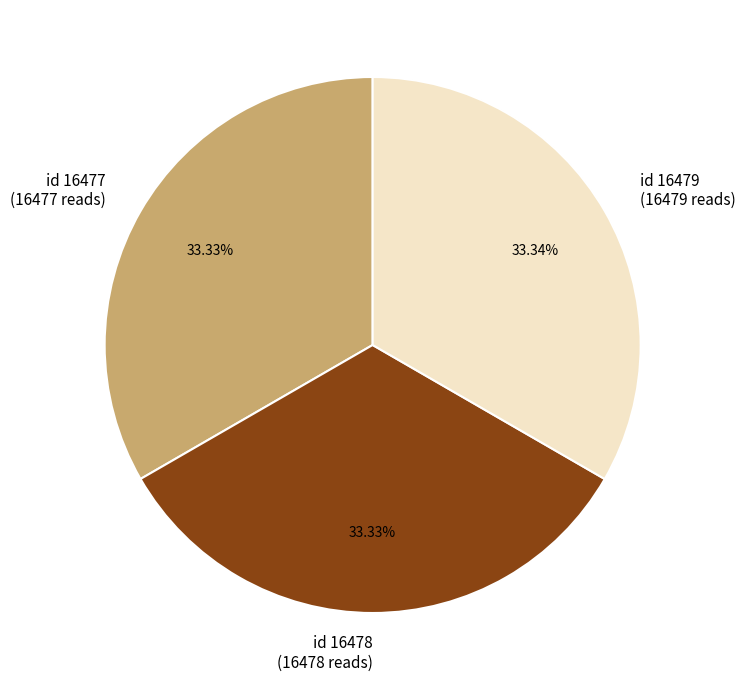

Do id 16479 (16479 reads) and id 16478 (16478 reads) together represent more than half of the pie?

Yes